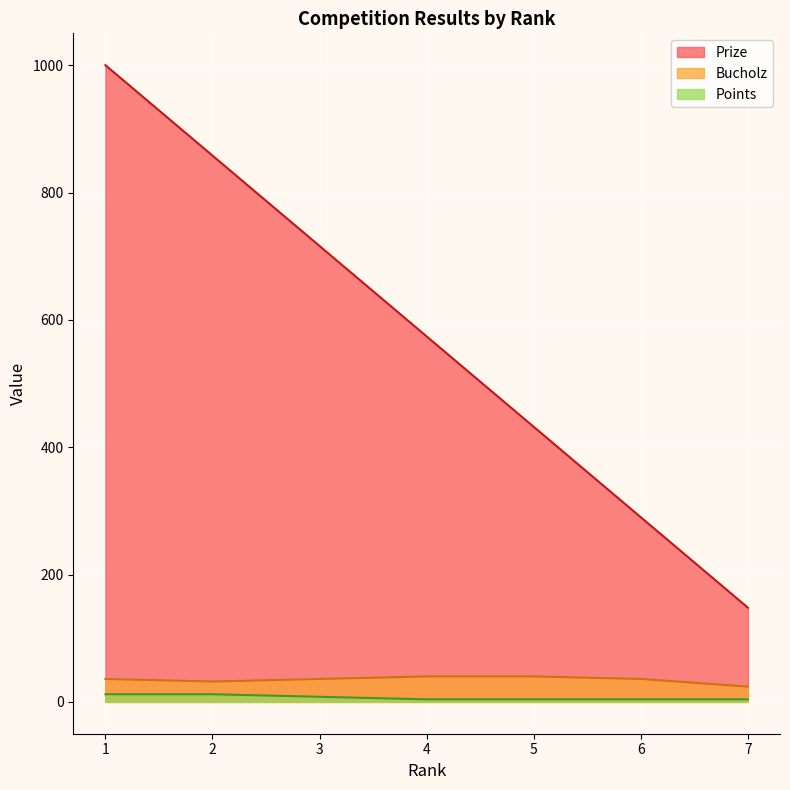

At which label does Prize reach its peak?

1